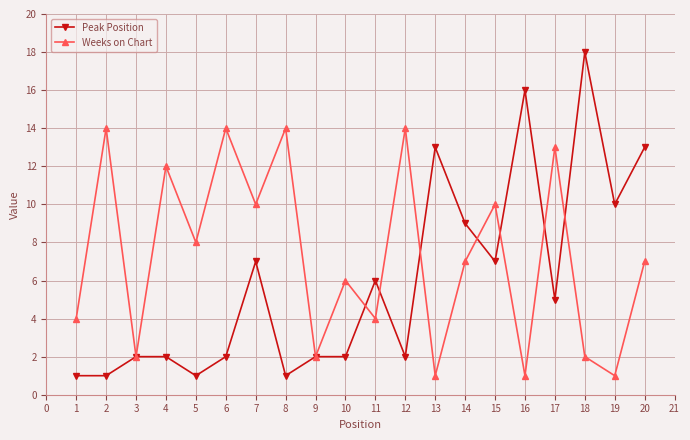

Reading right to left, what are all the values shown in this chart?

Peak Position: 13	10	18	5	16	7	9	13	2	6	2	2	1	7	2	1	2	2	1	1
Weeks on Chart: 7	1	2	13	1	10	7	1	14	4	6	2	14	10	14	8	12	2	14	4